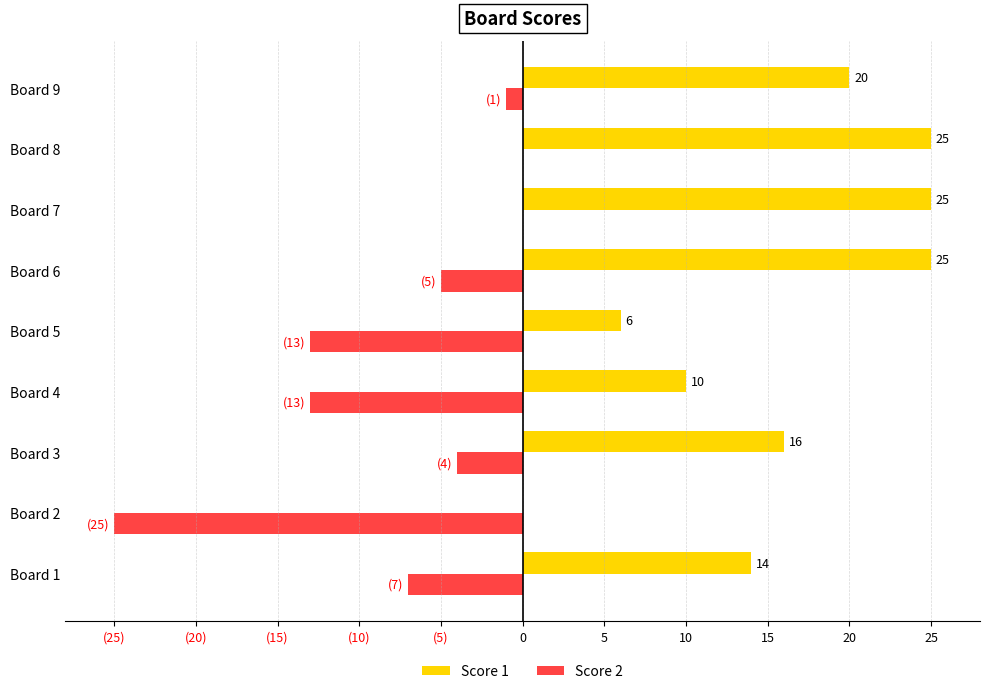

What are all the series names shown in the legend?

Score 1, Score 2